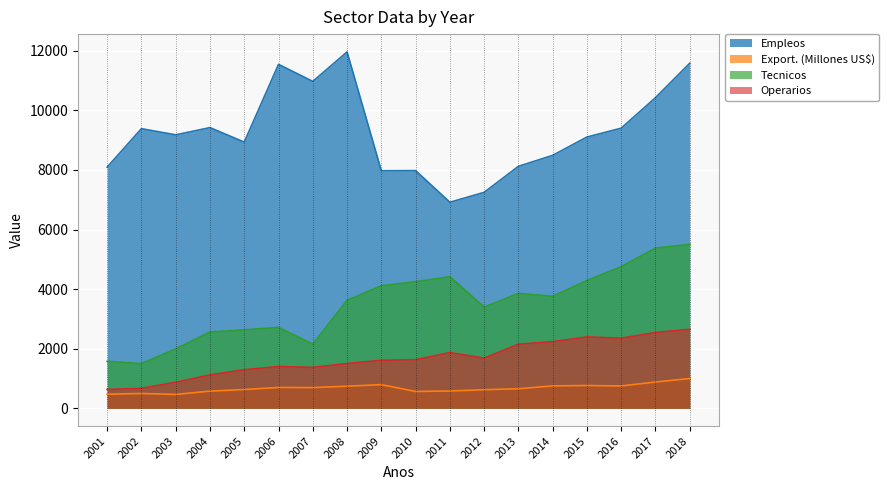

How many values in the Operarios series exceed 1631?

9